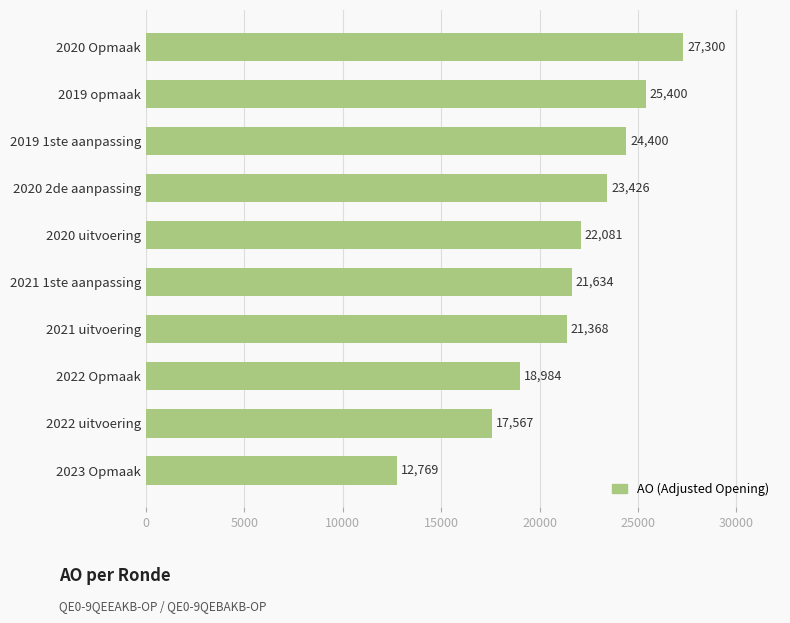

Which category has the lowest value across all series?

2023 Opmaak